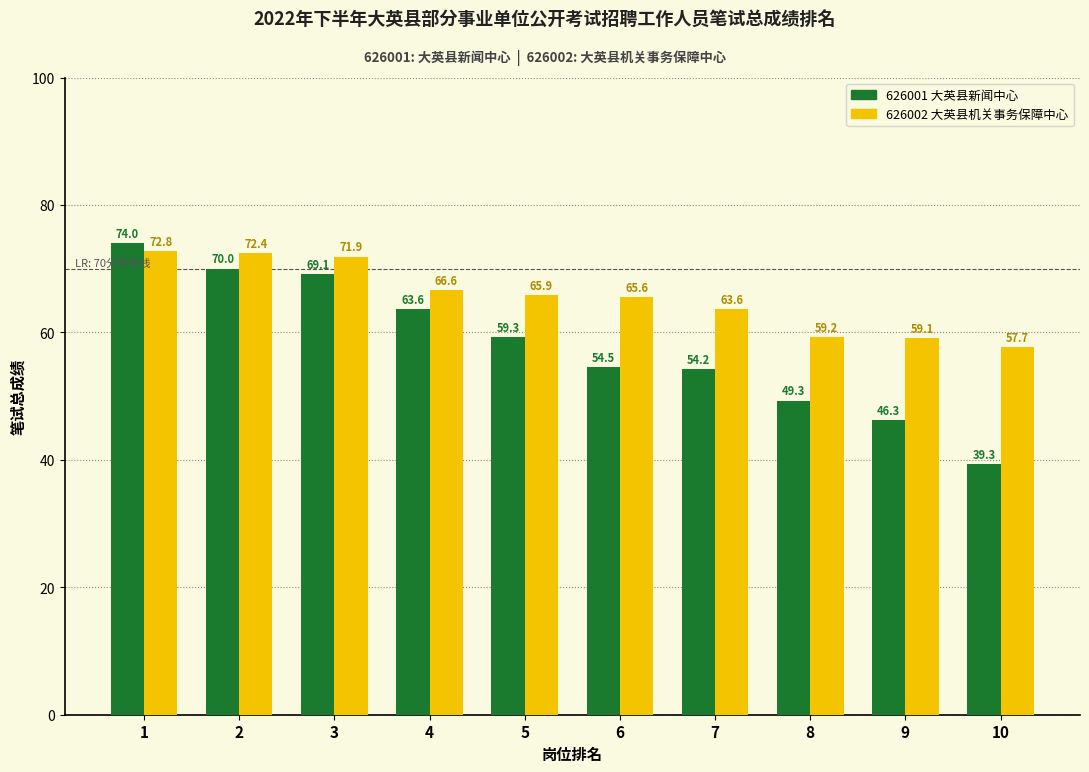

True or false: 626002 大英县机关事务保障中心 has a value of 16.3 at 8.

False